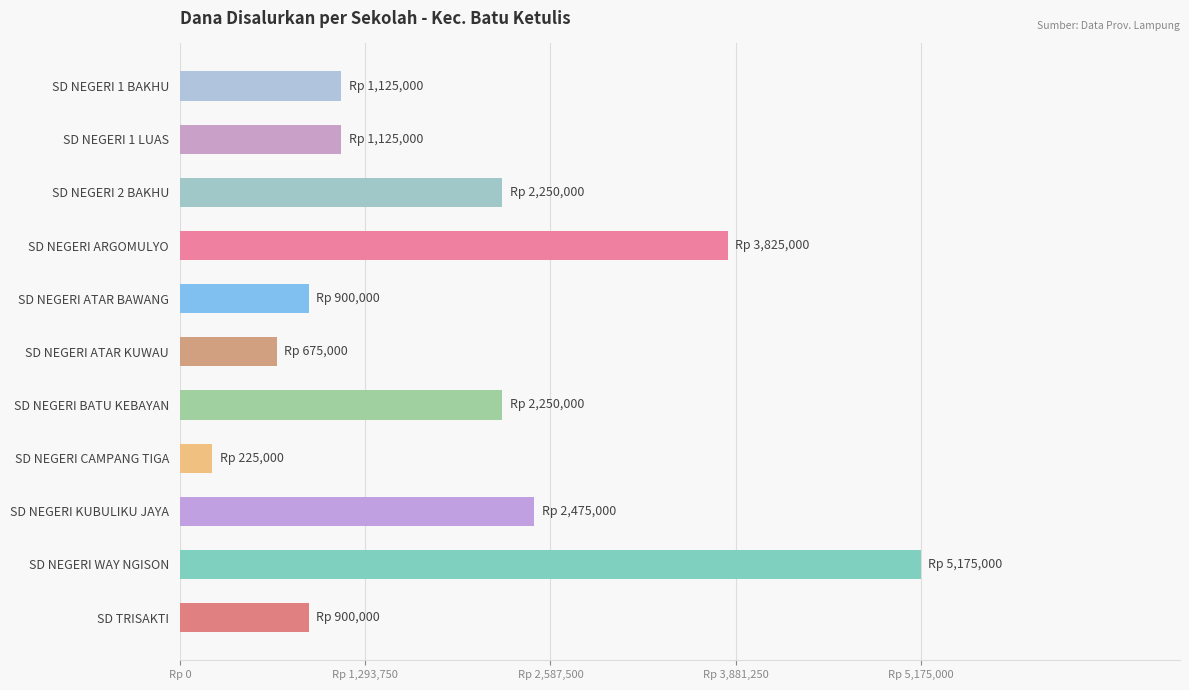

Which label corresponds to the largest value in the chart?

SD NEGERI WAY NGISON